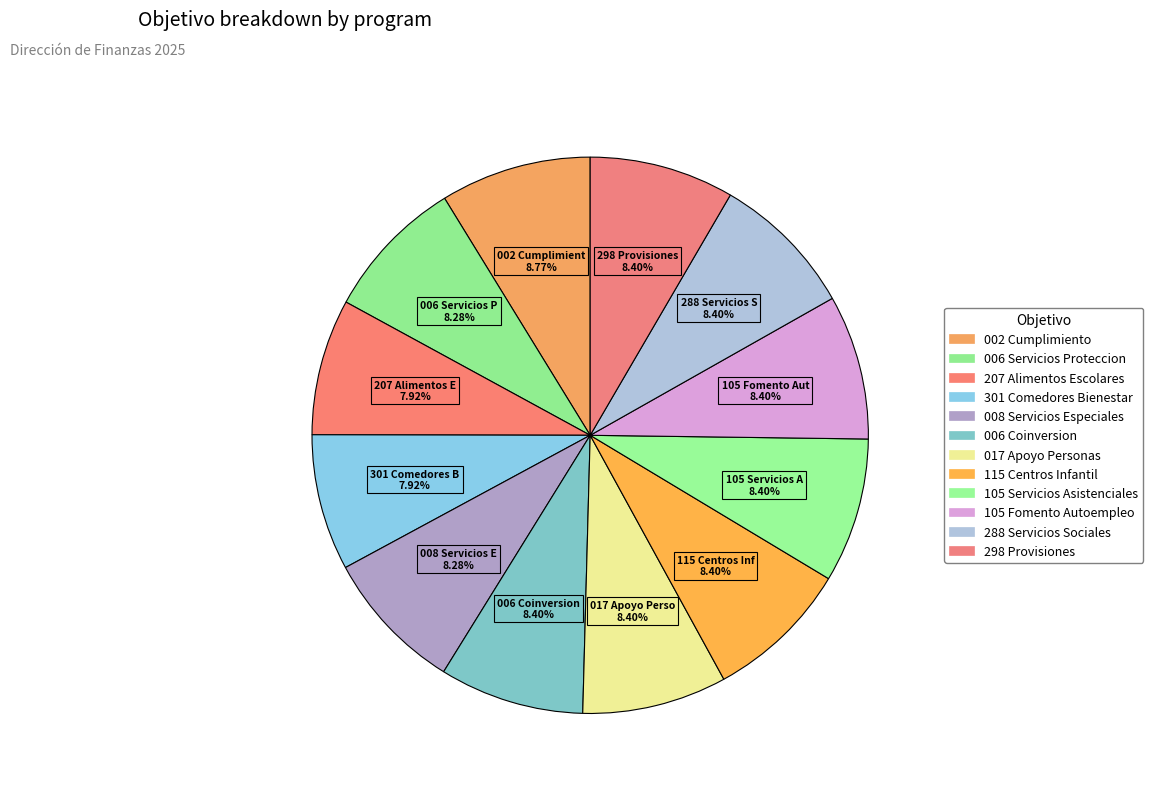

What portion of the pie excludes 298 Provisiones?

91.6%